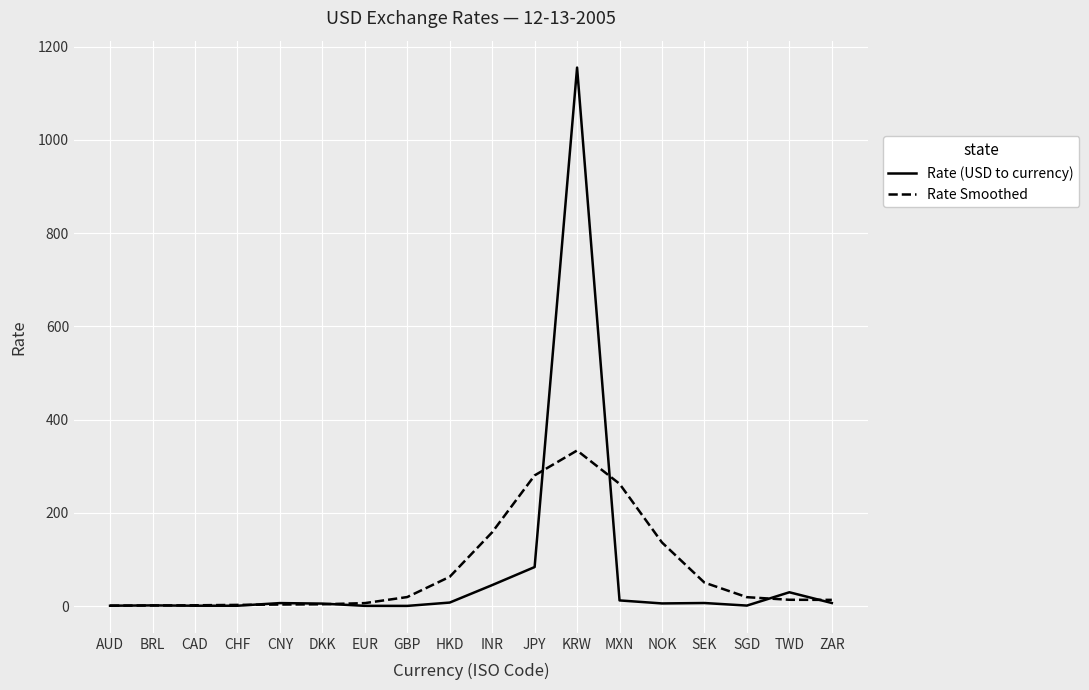

What value does the Rate Smoothed series have at KRW?

333.9